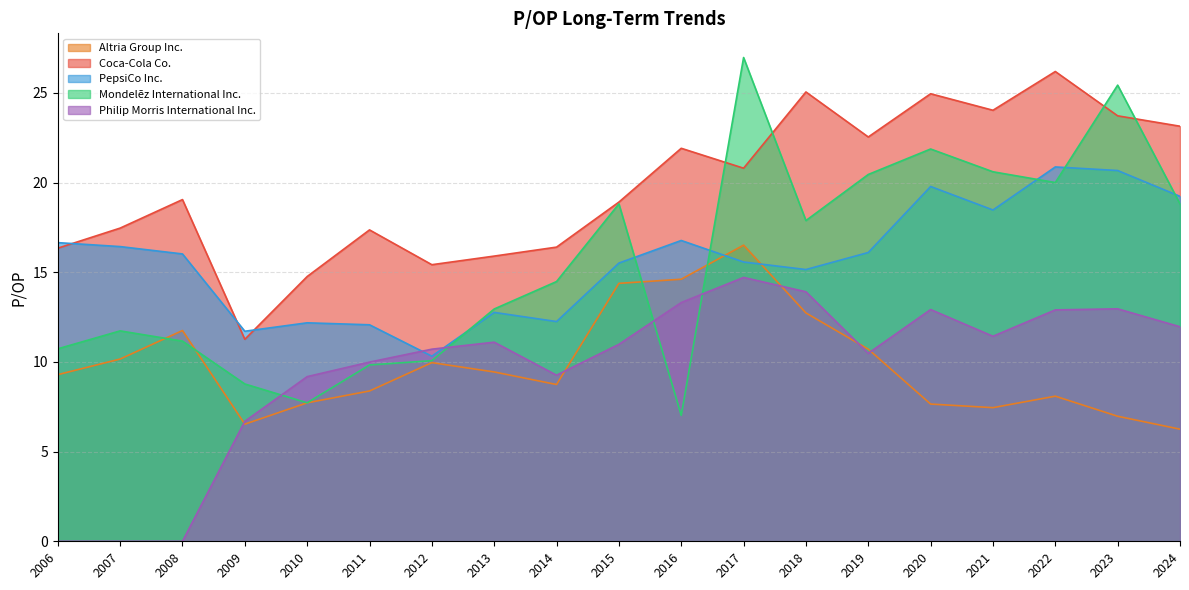

Is it true that Coca-Cola Co. equals 21.9 at 2016?

True